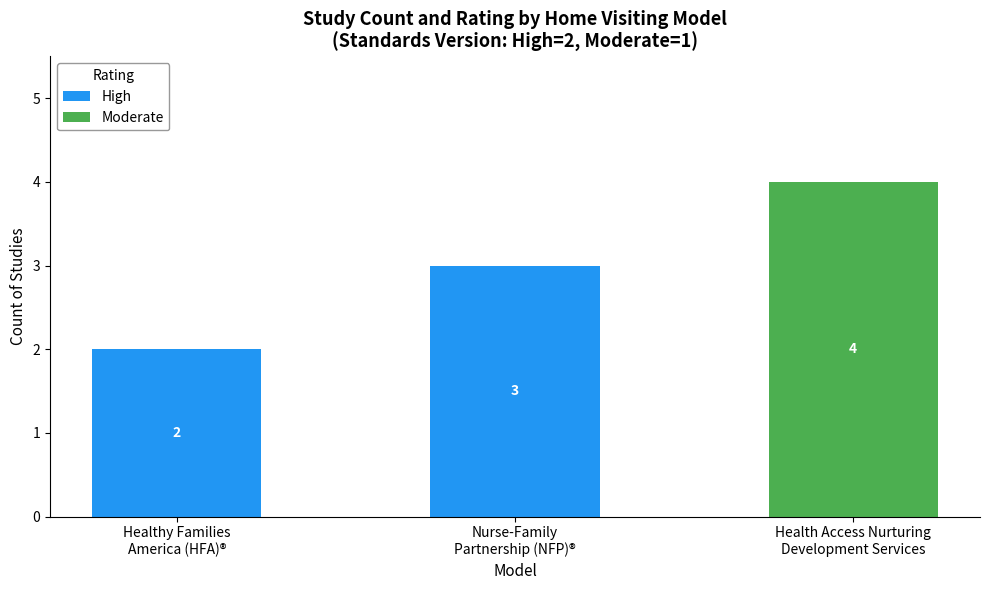

What is the maximum value for High?

3